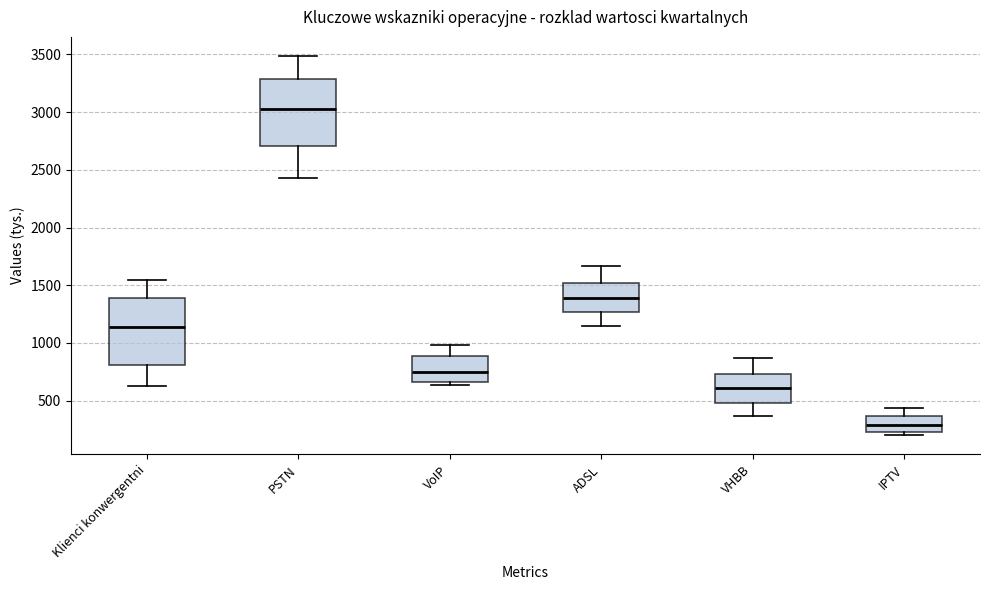

Reading left to right, read every box against the y-axis: the position of its median line, the range the box covers, and the ends of its whiskers. The values are not printed on the chart, so give them approximately, as read against the axis.

Klienci konwergentni: median 1150, box 800 to 1400, whiskers 650 to 1550
PSTN: median 3050, box 2700 to 3300, whiskers 2450 to 3500
VoIP: median 750, box 650 to 900, whiskers 650 (just below the box's lower edge) to 1000
ADSL: median 1400, box 1250 to 1500, whiskers 1150 to 1650
VHBB: median 600, box 500 to 750, whiskers 350 to 850
IPTV: median 300, box 250 to 350, whiskers 200 to 450